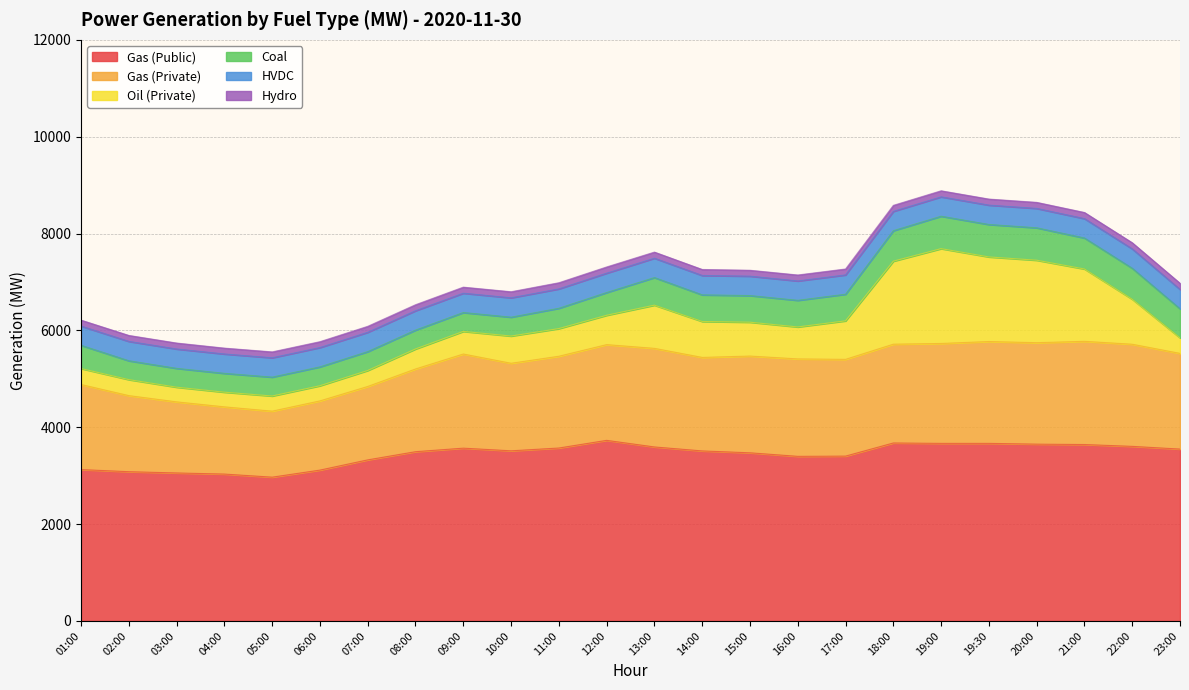

What is the total value across all series at 22:00?

7810